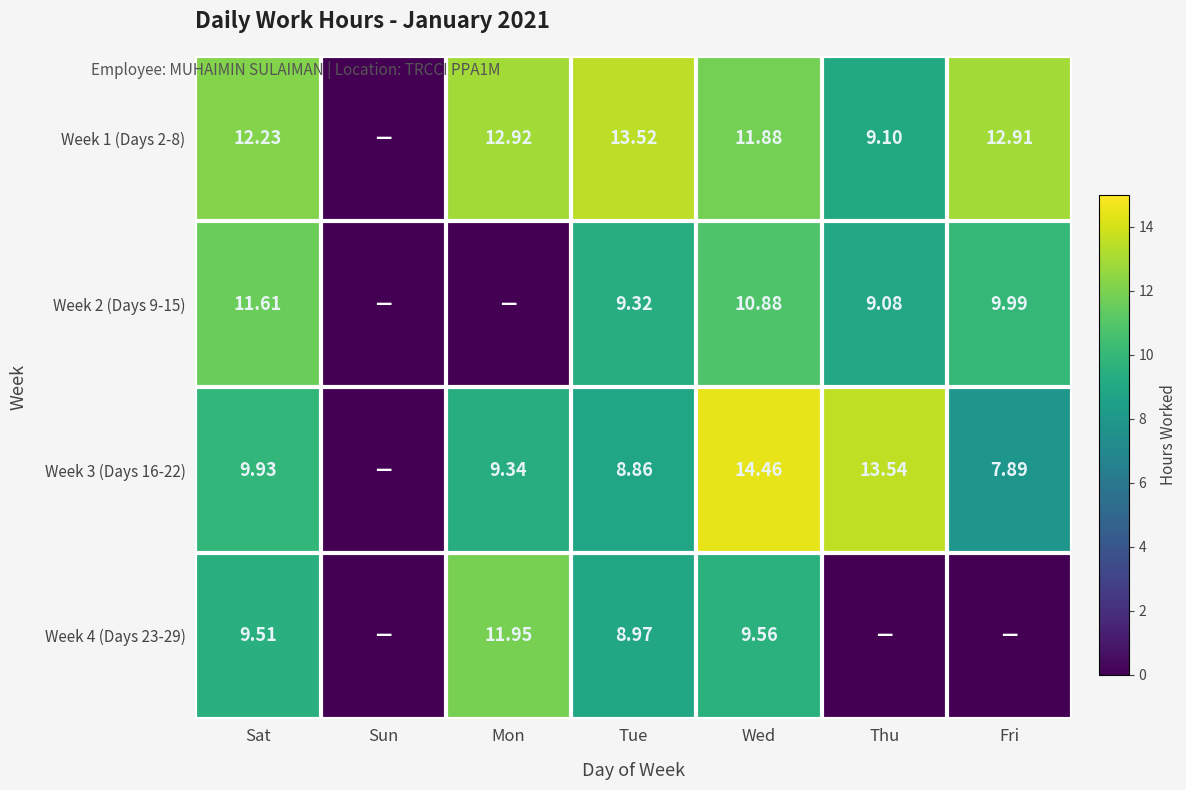

At which category does the chart reach its peak across all series?

Wed